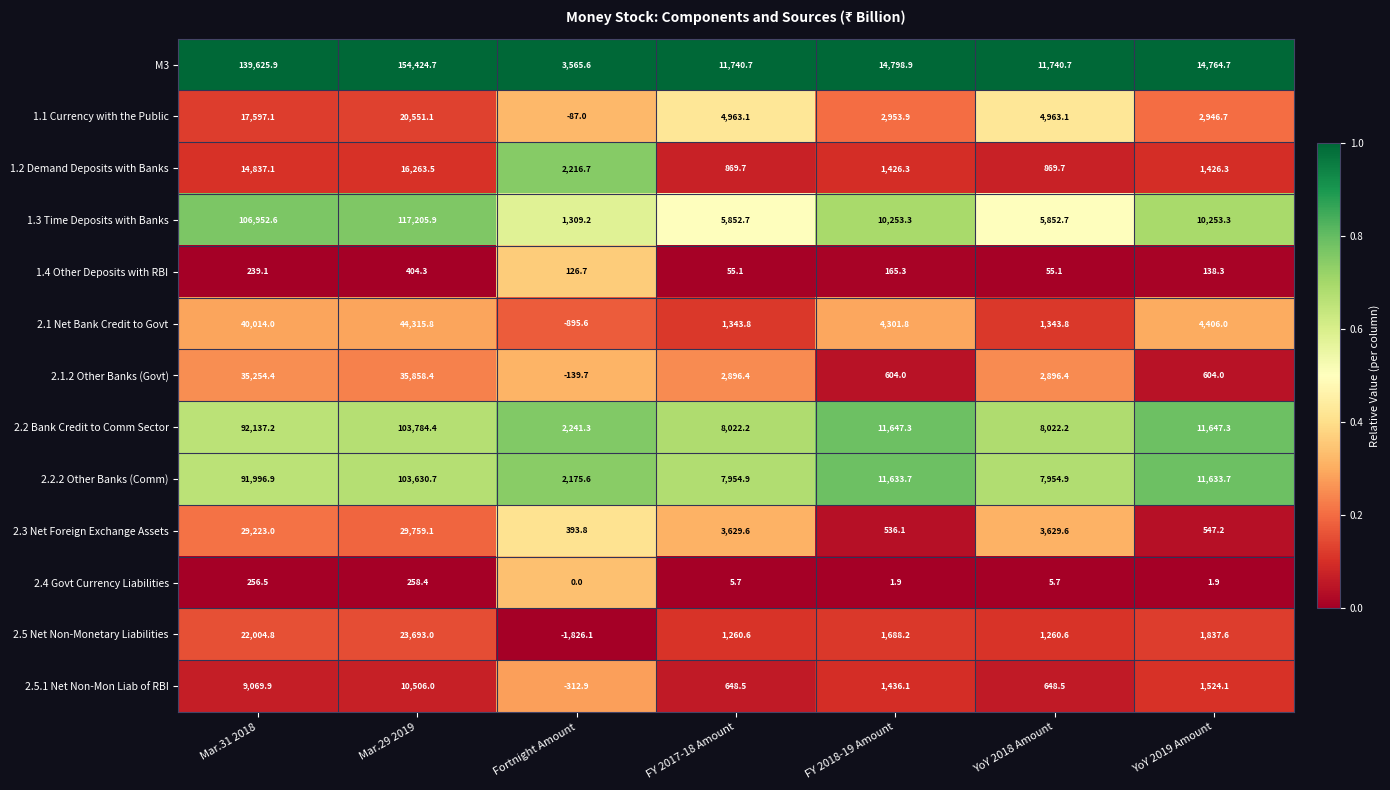

What is the difference between the highest and lowest values at YoY 2018 Amount?

11735.0